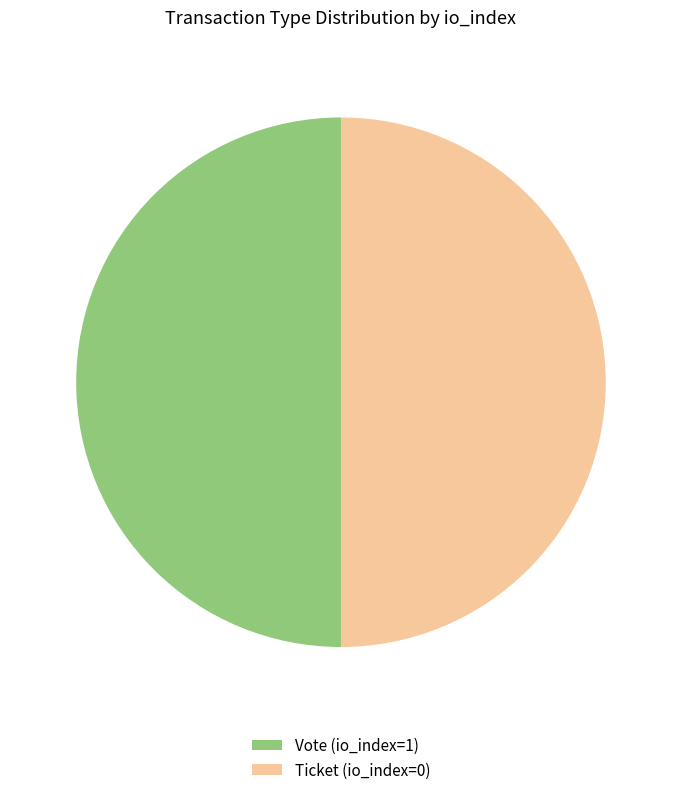

True or false: Vote (io_index=1) accounts for 50% of the total.

True